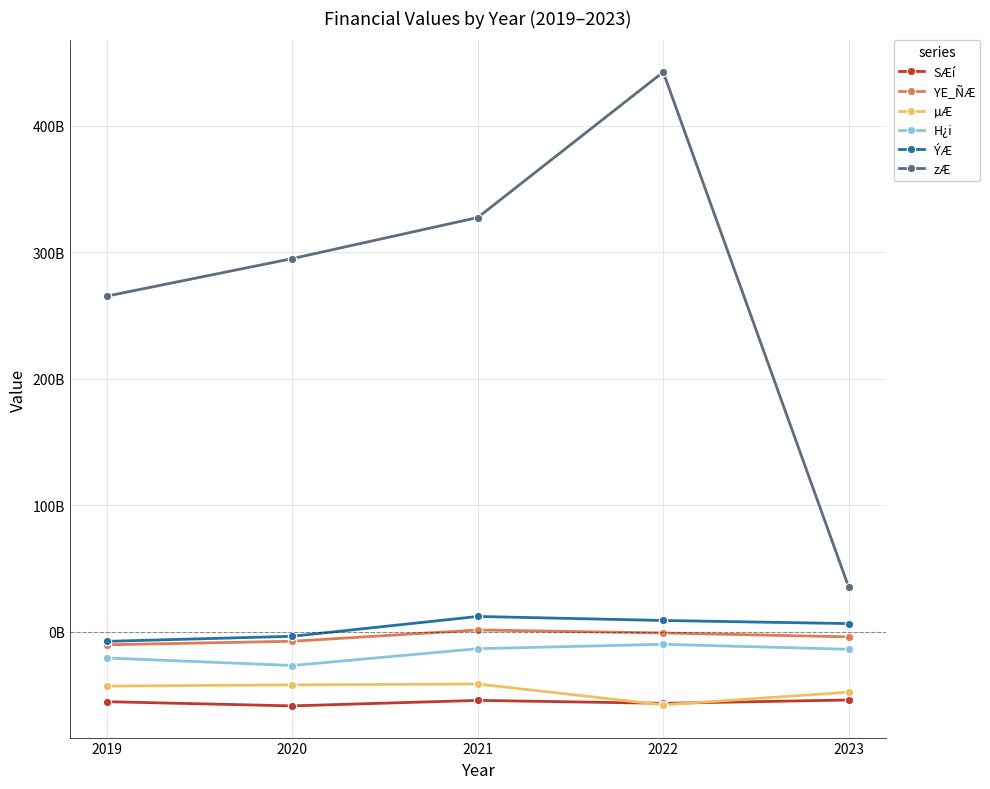

Reading left to right, transcribe all the data shown in this chart.

SÆí: -55141170078	-58465302838	-54104554109	-56429627188	-53798339337
YE_ÑÆ: -10156589200	-7375692600	1563889091	-828593182	-3898950273
µÆ: -42813777568	-41833214387	-41174921675	-57650633953	-47637784747
H¿i: -20587843884	-26537105230	-13234112113	-9773454024	-13729289648
ÝÆ: -7453349586	-3439382541	12235831211	9058581802	6584869264
zÆ: 265463000000	295124333333	327588000000	442584333333	35502333333